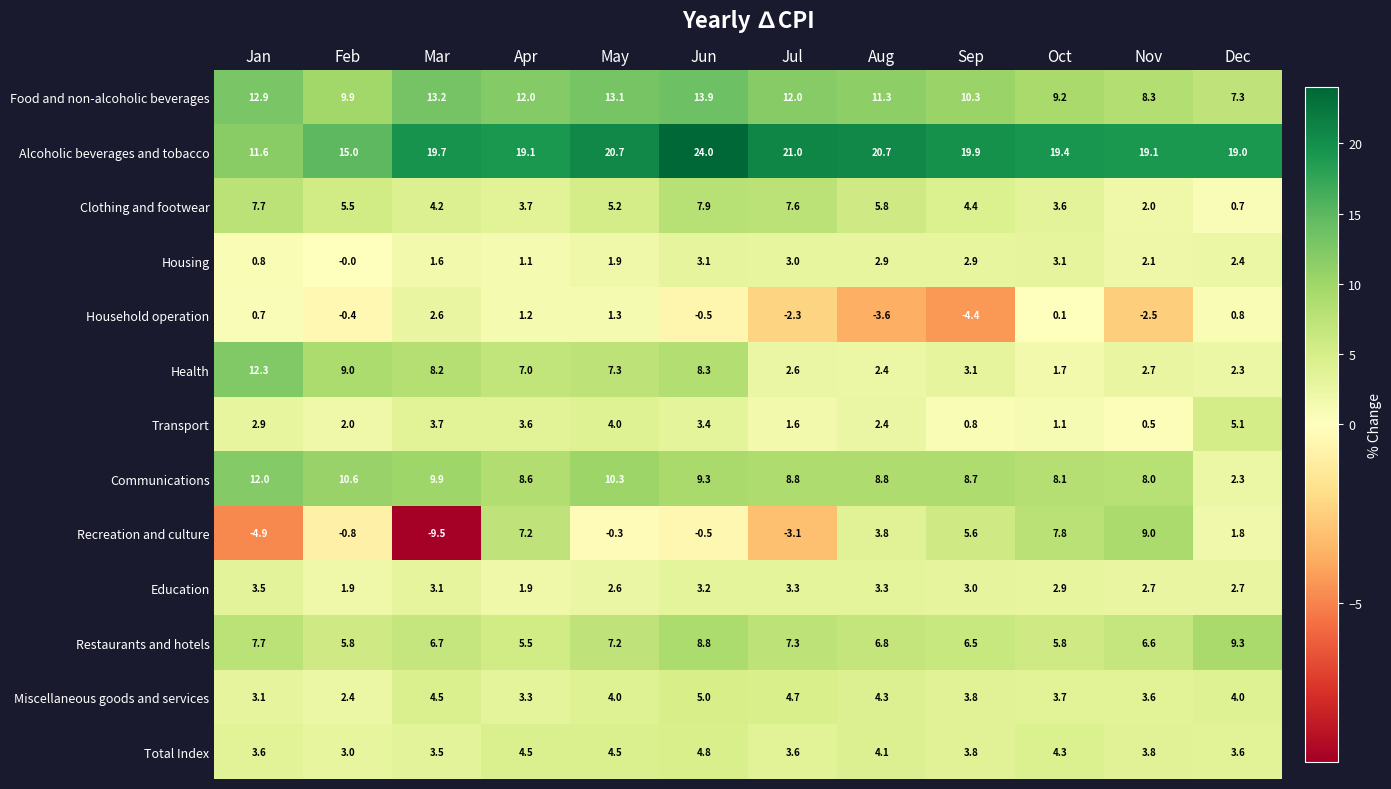

What is the difference between the second highest and second lowest values in the Household operation series?

4.9